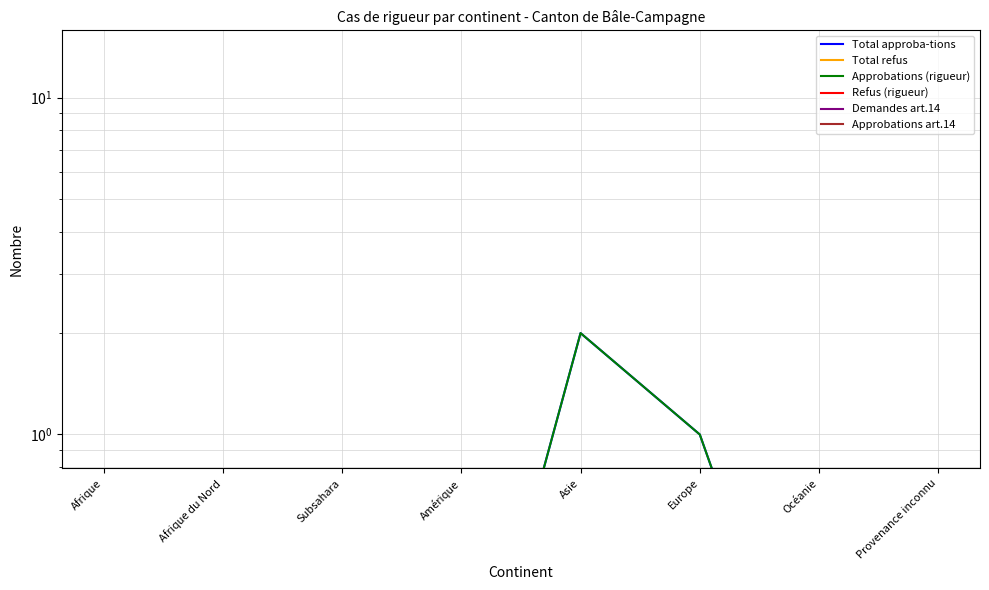

How many series are shown in this chart?

6